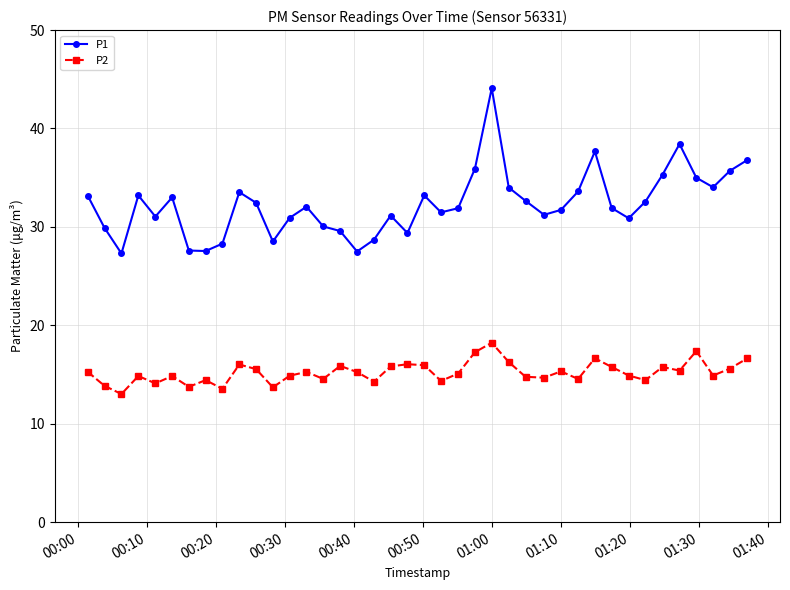

True or false: P2 and P1 cross at least once.

False